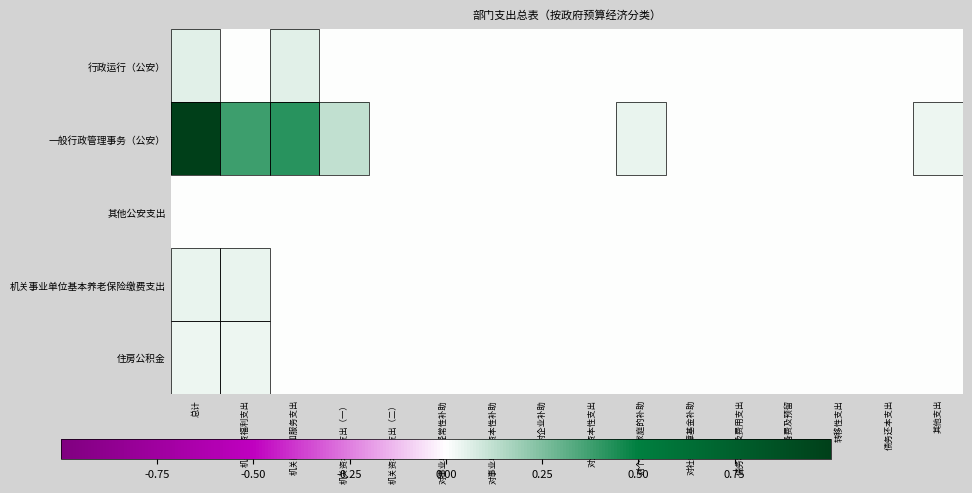

Reading right to left, what are all the values shown in this chart?

行政运行（公安）: 其他支出=0.0	债务还本支出=0.0	转移性支出=0.0	预备费及预留=0.0	债务利息及费用支出=0.0	对社会保障基金补助=0.0	对个人和家庭的补助=0.0	对企业资本性支出=0.0	对企业补助=0.0	对事业单位资本性补助=0.0	对事业单位经常性补助=0.0	机关资本性支出（二）=0.0	机关资本性支出（一）=0.0	机关商品和服务支出=0.1	机关工资福利支出=0.0	总计=0.1
一般行政管理事务（公安）: 其他支出=0.0	债务还本支出=0.0	转移性支出=0.0	预备费及预留=0.0	债务利息及费用支出=0.0	对社会保障基金补助=0.0	对个人和家庭的补助=0.0	对企业资本性支出=0.0	对企业补助=0.0	对事业单位资本性补助=0.0	对事业单位经常性补助=0.0	机关资本性支出（二）=0.0	机关资本性支出（一）=0.1	机关商品和服务支出=0.4	机关工资福利支出=0.4	总计=1.0
其他公安支出: 其他支出=0.0	债务还本支出=0.0	转移性支出=0.0	预备费及预留=0.0	债务利息及费用支出=0.0	对社会保障基金补助=0.0	对个人和家庭的补助=0.0	对企业资本性支出=0.0	对企业补助=0.0	对事业单位资本性补助=0.0	对事业单位经常性补助=0.0	机关资本性支出（二）=0.0	机关资本性支出（一）=0.0	机关商品和服务支出=0.0	机关工资福利支出=0.0	总计=0.0
机关事业单位基本养老保险缴费支出: 其他支出=0.0	债务还本支出=0.0	转移性支出=0.0	预备费及预留=0.0	债务利息及费用支出=0.0	对社会保障基金补助=0.0	对个人和家庭的补助=0.0	对企业资本性支出=0.0	对企业补助=0.0	对事业单位资本性补助=0.0	对事业单位经常性补助=0.0	机关资本性支出（二）=0.0	机关资本性支出（一）=0.0	机关商品和服务支出=0.0	机关工资福利支出=0.0	总计=0.0
住房公积金: 其他支出=0.0	债务还本支出=0.0	转移性支出=0.0	预备费及预留=0.0	债务利息及费用支出=0.0	对社会保障基金补助=0.0	对个人和家庭的补助=0.0	对企业资本性支出=0.0	对企业补助=0.0	对事业单位资本性补助=0.0	对事业单位经常性补助=0.0	机关资本性支出（二）=0.0	机关资本性支出（一）=0.0	机关商品和服务支出=0.0	机关工资福利支出=0.0	总计=0.0